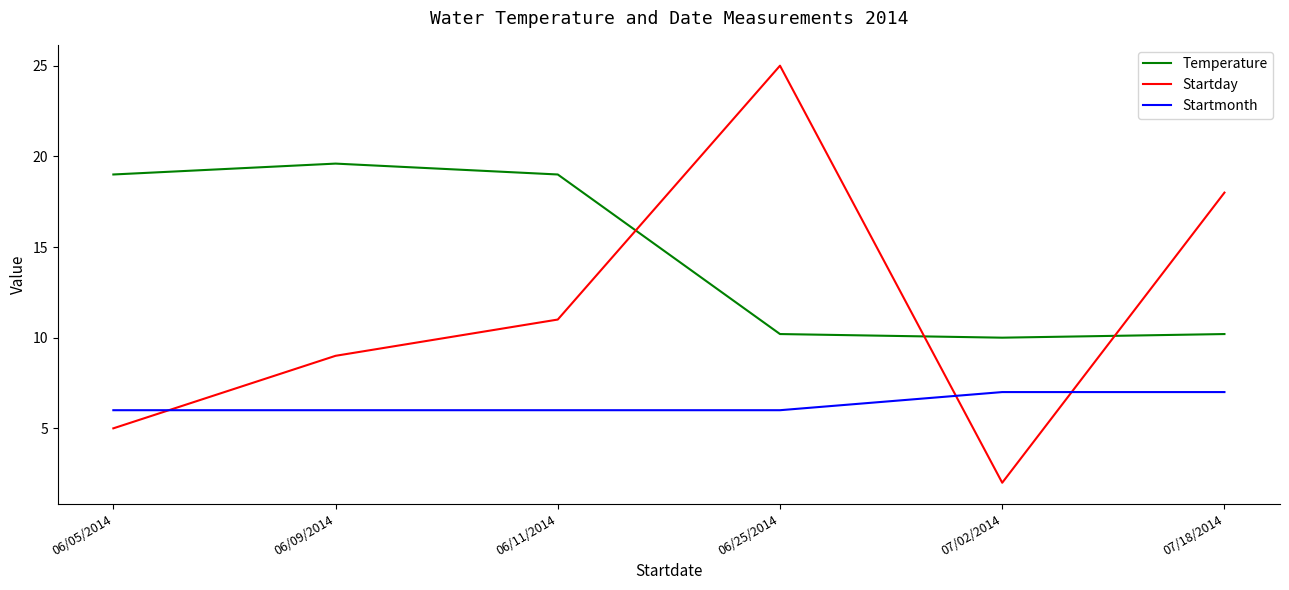

What is the difference between the second highest and second lowest values in the Startmonth series?

1.0